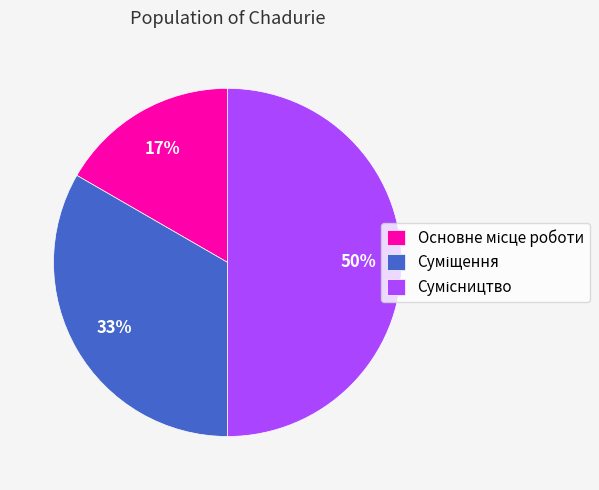

To the nearest percent, what is the average slice percentage?

33%